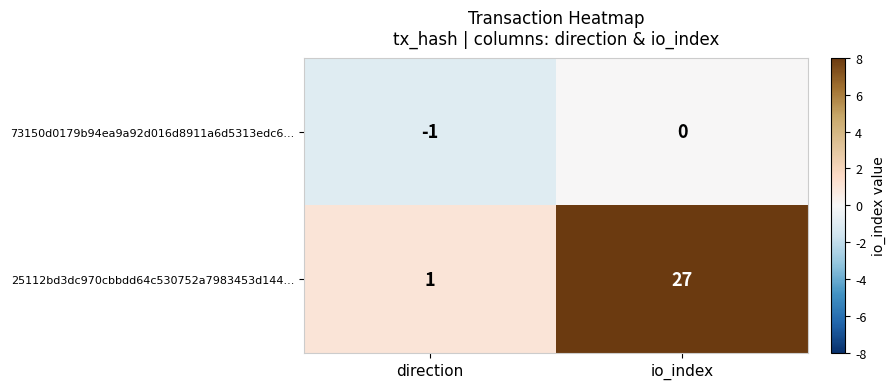

Is it true that 73150d0179b94ea9a92d016d8911a6d5313edc6... equals 0 at io_index?

True